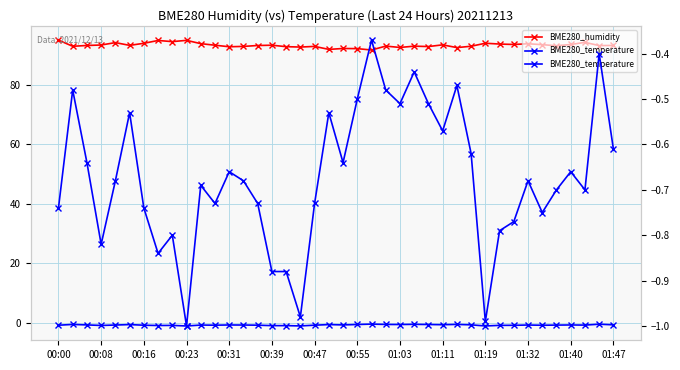

What is the value of the BME280_humidity point at the 33rd from the left?

93.5